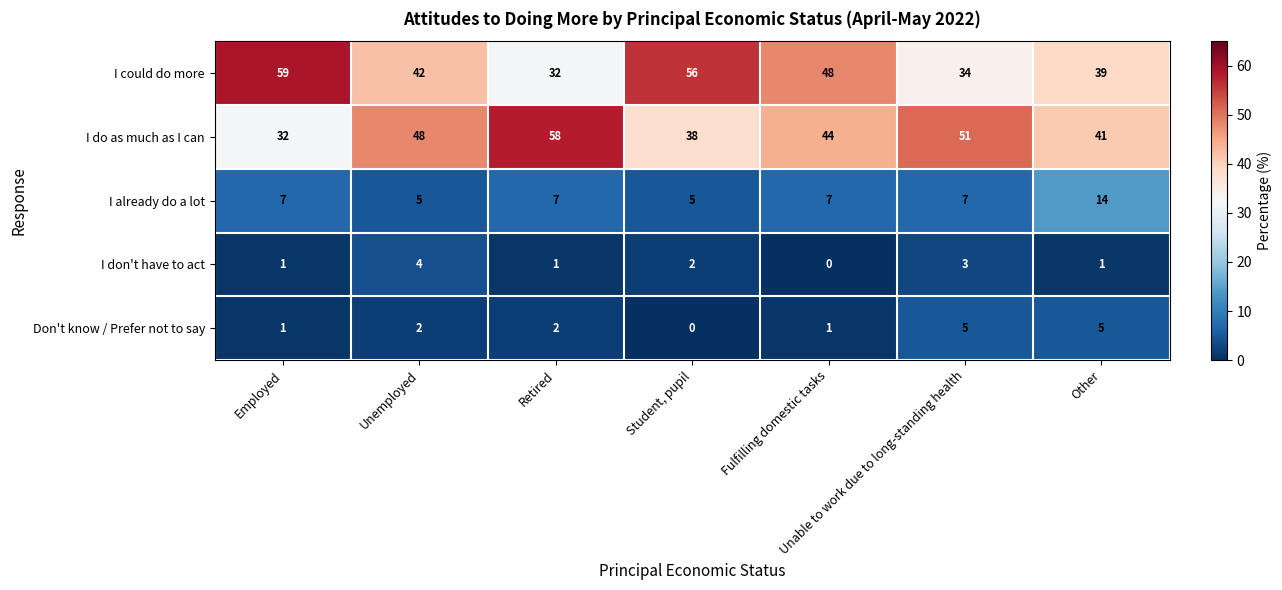

What is the lowest value of the I could do more series?

32